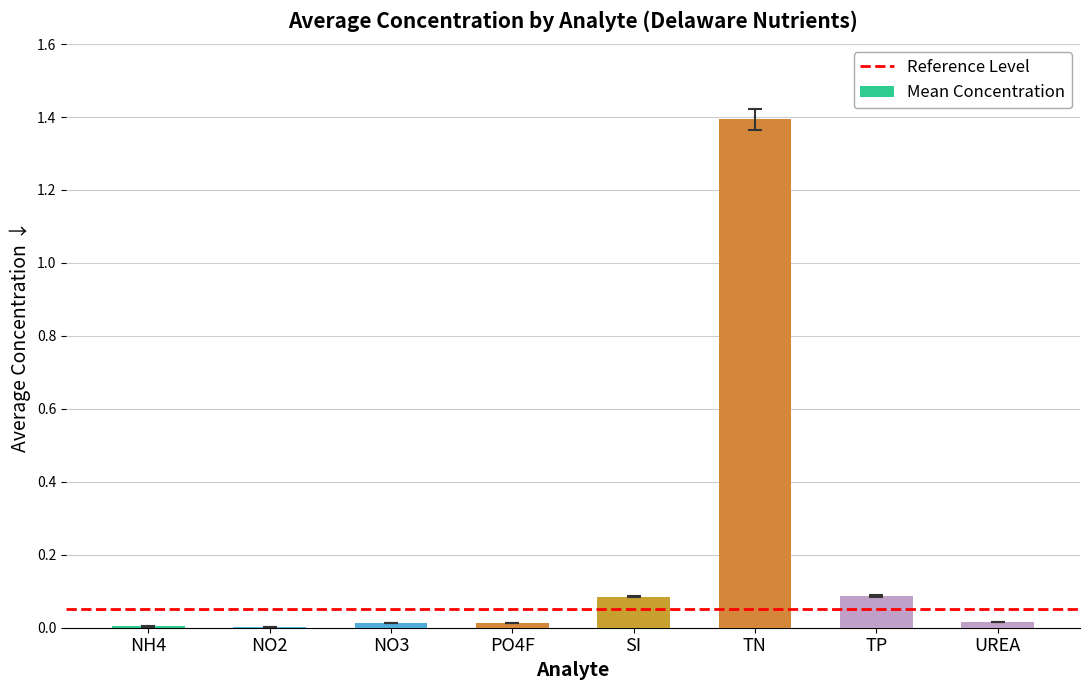

What is the sum of all values?

1.6